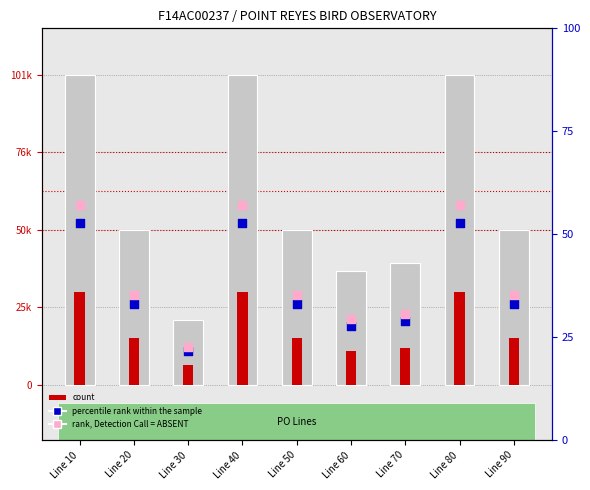

Is the value of rank, Detection Call = ABSENT at Line 30 greater than the value of obligation amount at Line 30?

No